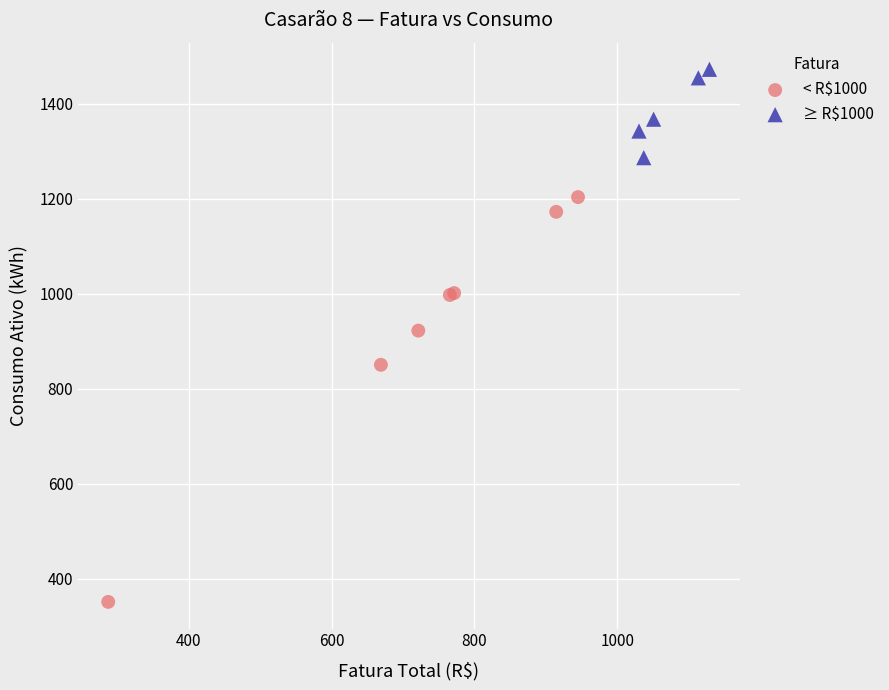

Which series contains the lowest Y value?

< R$1000